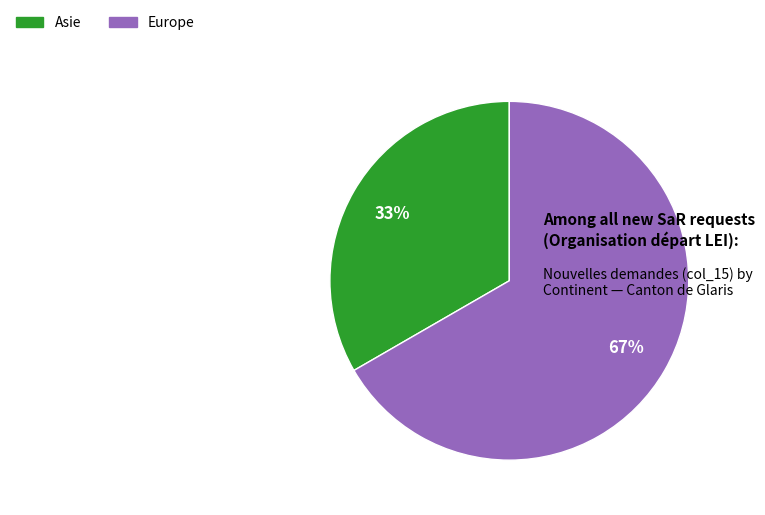

What is the largest slice in the pie chart?

Europe